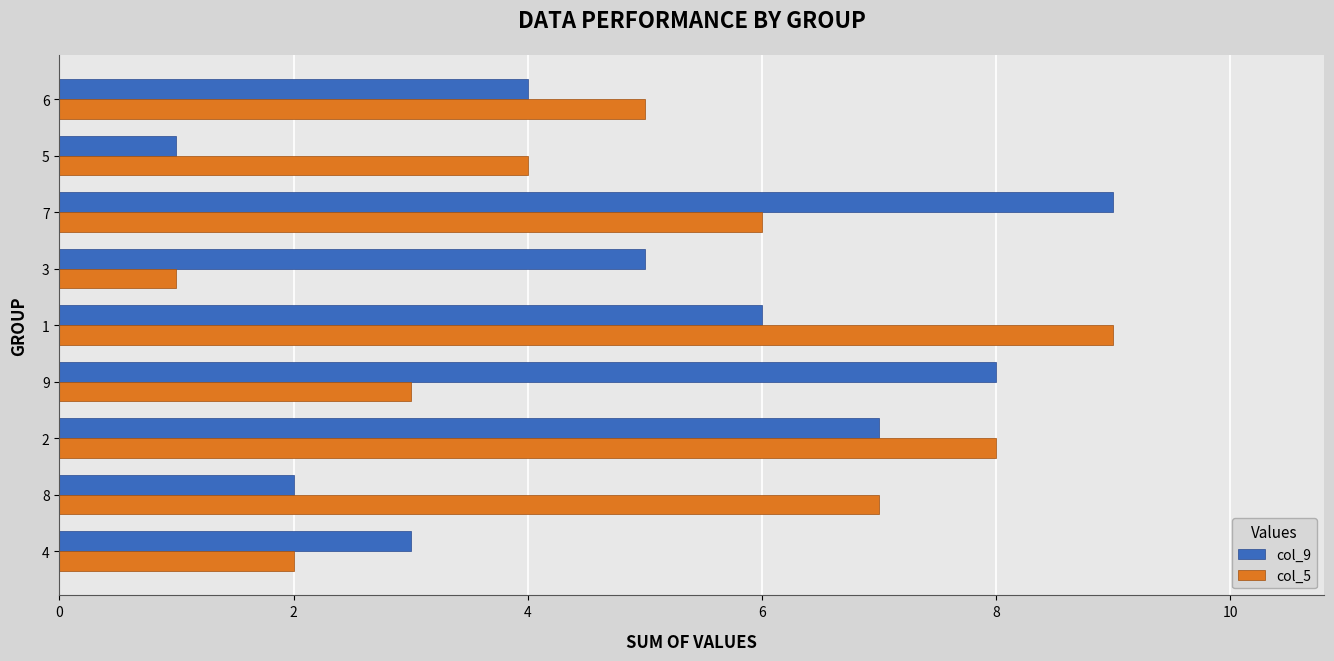

Rank the series at 3 from highest to lowest value.

col_9, col_5